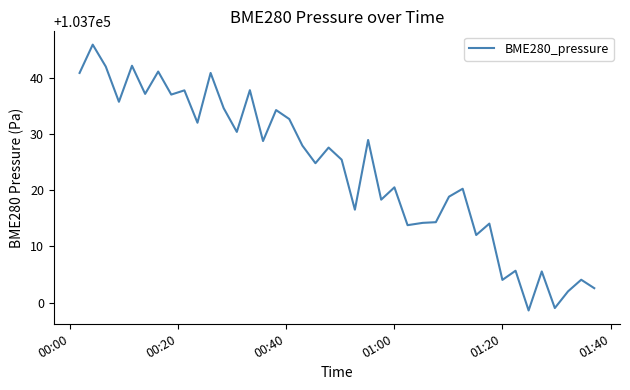

How many lines are shown in the chart?

1